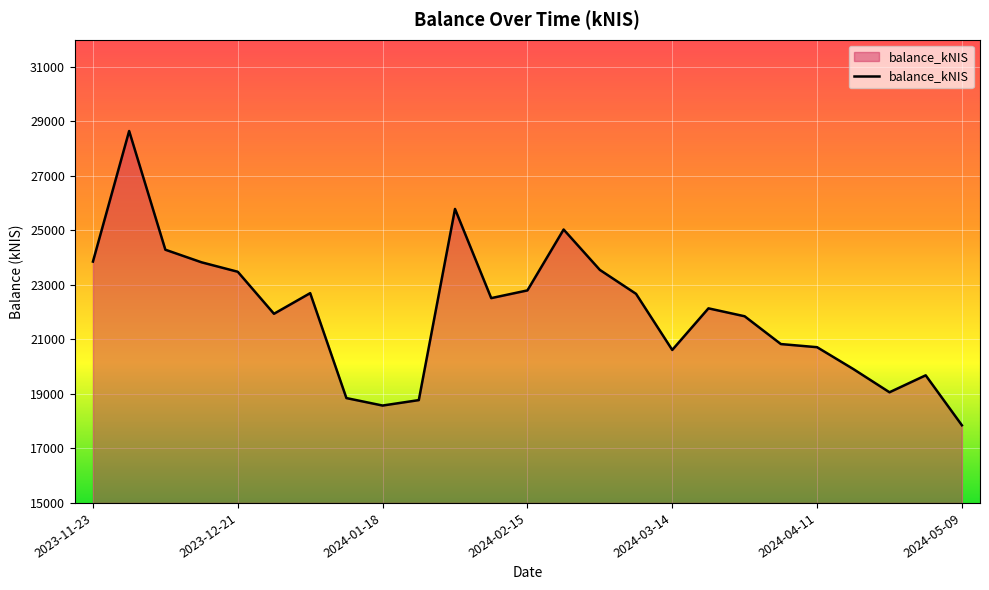

What is the difference between the maximum and minimum values?

10799.5